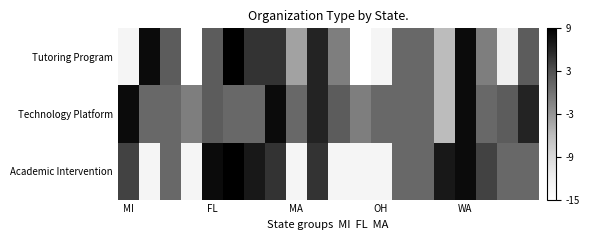

Reading right to left, what are all the values shown in this chart?

Tutoring Program: 2.1	-11.9	-0.9	8.1	-5.9	1.1	1.1	-12.9	-14.9	-0.9	6.1	-3.9	5.1	5.1	9.1	2.1	-14.9	2.1	8.1	-12.9
Technology Platform: 6.1	2.1	1.1	8.1	-5.9	1.1	1.1	1.1	-0.9	2.1	6.1	1.1	8.1	1.1	1.1	2.1	-0.9	1.1	1.1	8.1
Academic Intervention: 1.1	1.1	4.1	8.1	7.1	1.1	1.1	-12.9	-12.9	-12.9	5.1	-12.9	5.1	7.1	9.1	8.1	-12.9	1.1	-12.9	4.1